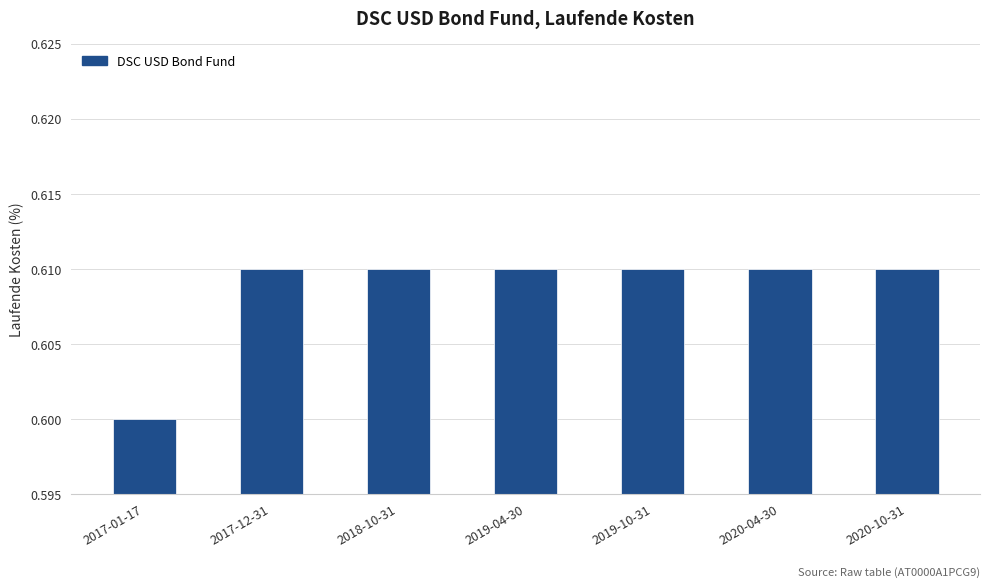

Which category has the lowest value across all series?

2017-01-17